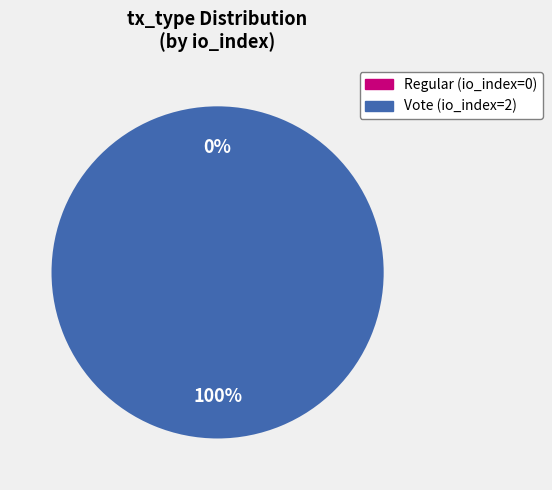

To the nearest percent, what is the combined percentage of Regular (io_index=0) and Vote (io_index=2)?

100%